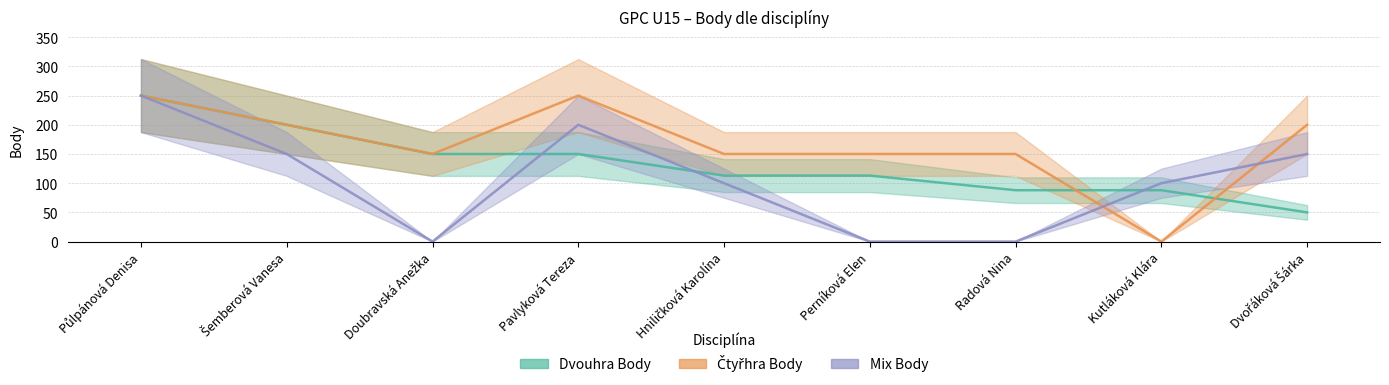

Count the Čtyřhra Body values in the range 150 to 200.

6